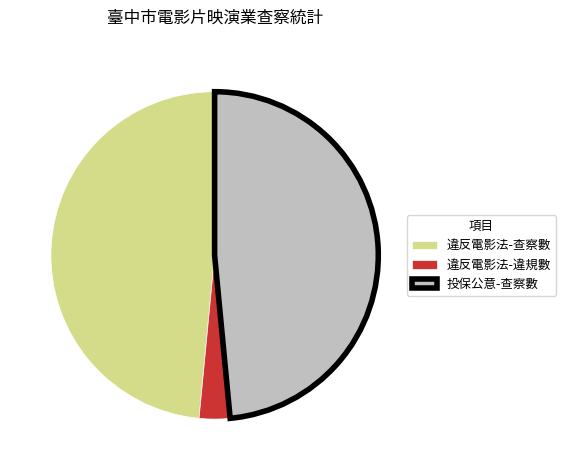

Combined, do 違反電影法-查察數 and 投保公意-查察數 account for over 50%?

Yes